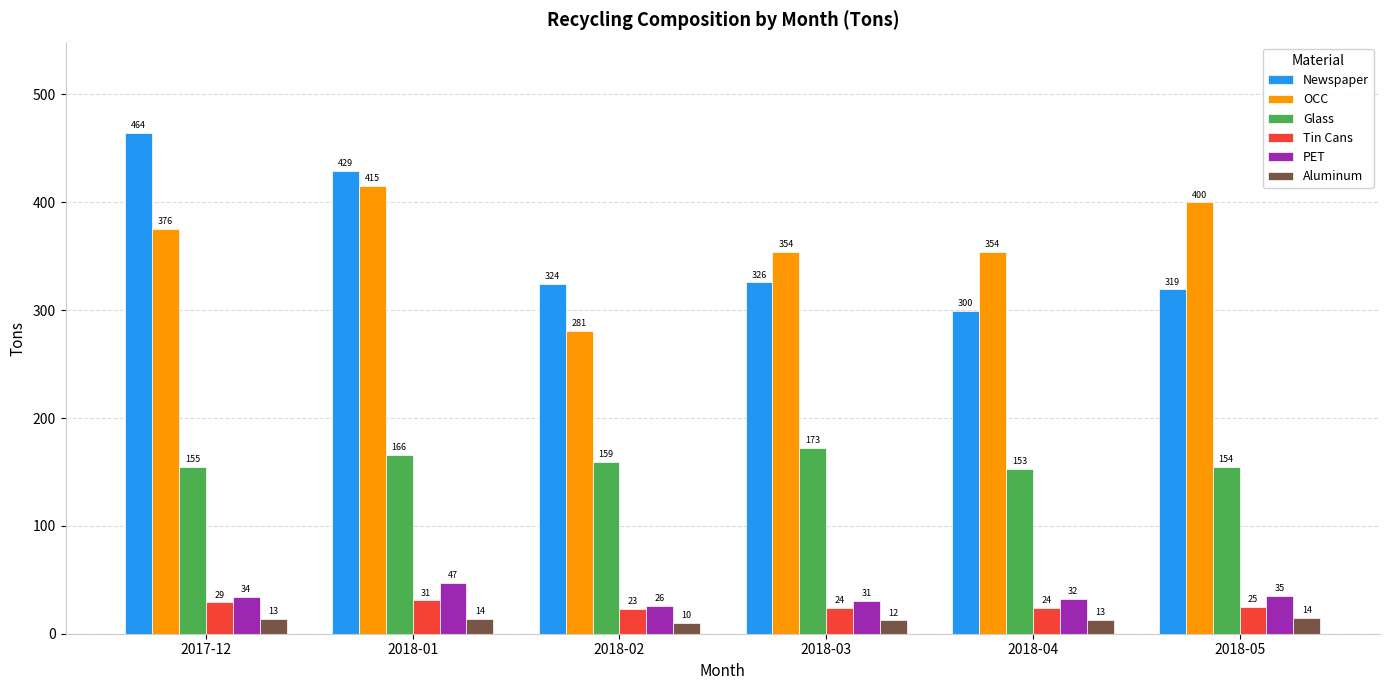

What is the maximum value for PET?

46.9